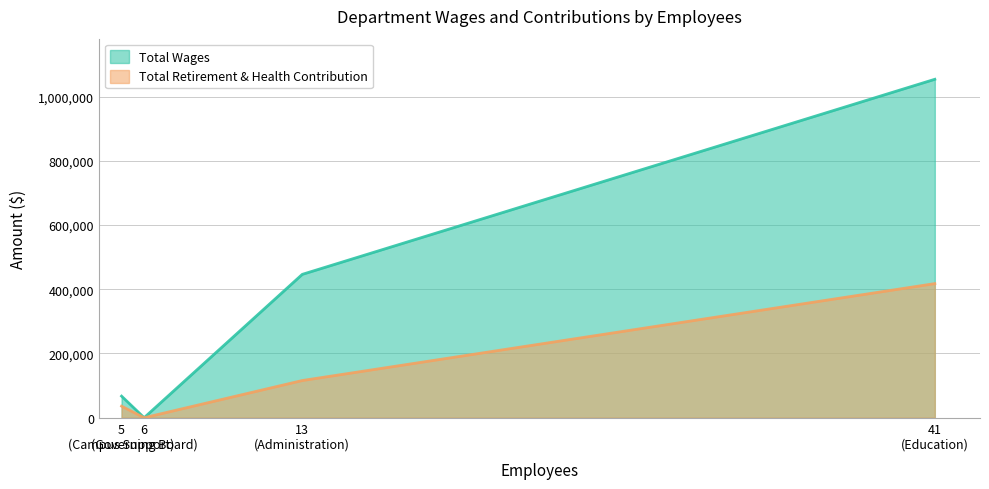

Rank the categories by Total Retirement & Health Contribution value from highest to lowest.

41
(Education), 13
(Administration), 5
(Campus Support), 6
(Governing Board)